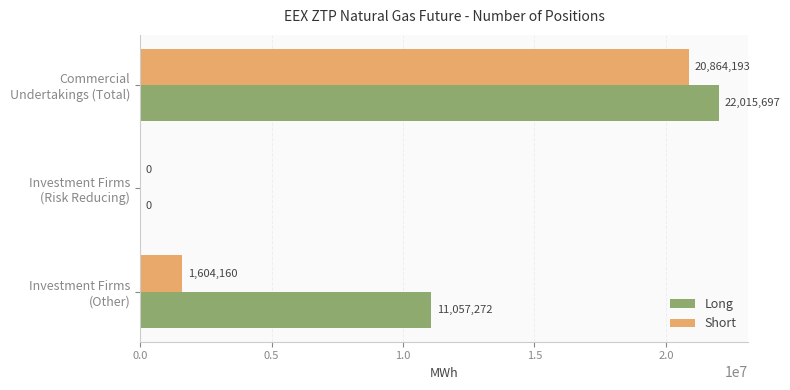

What is the maximum value for Short?

20864193